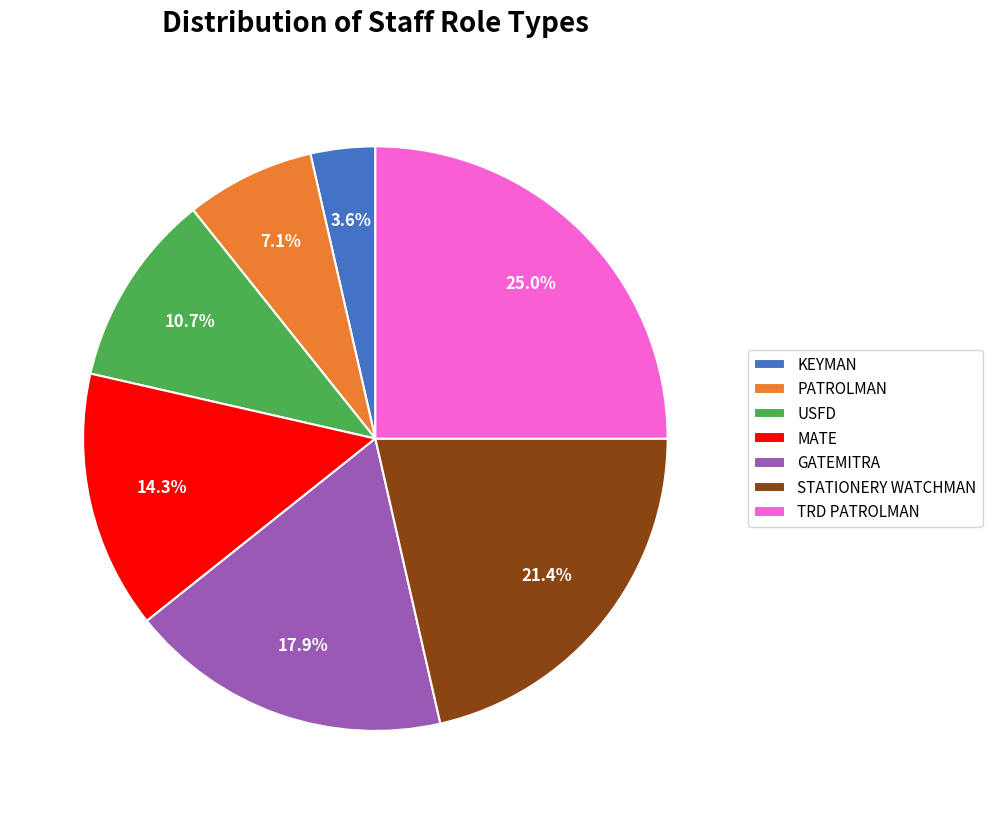

The USFD slice represents 11% of the pie. True or false?

True